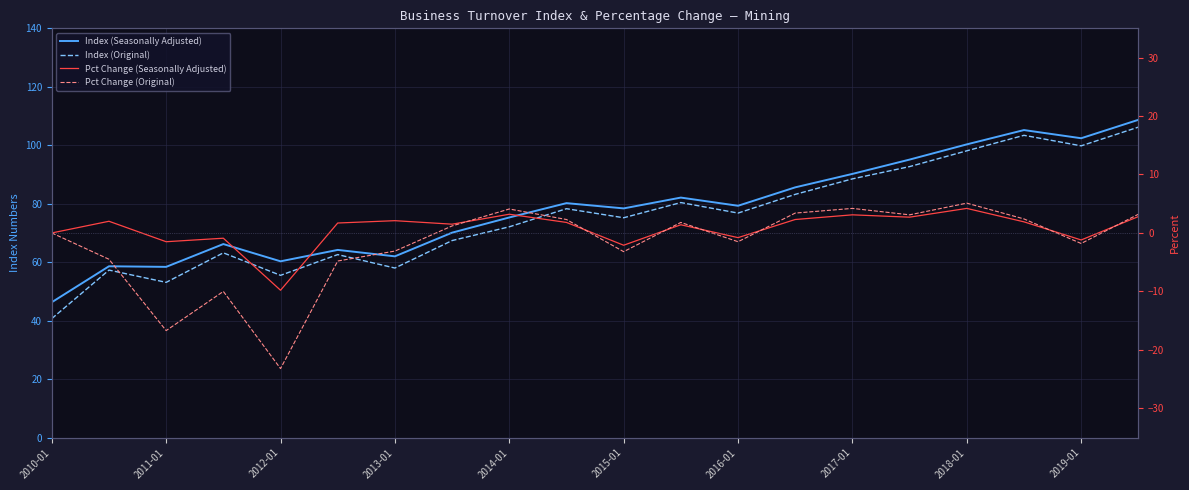

How many interior local peaks does the Pct Change (Seasonally Adjusted) series have?

7